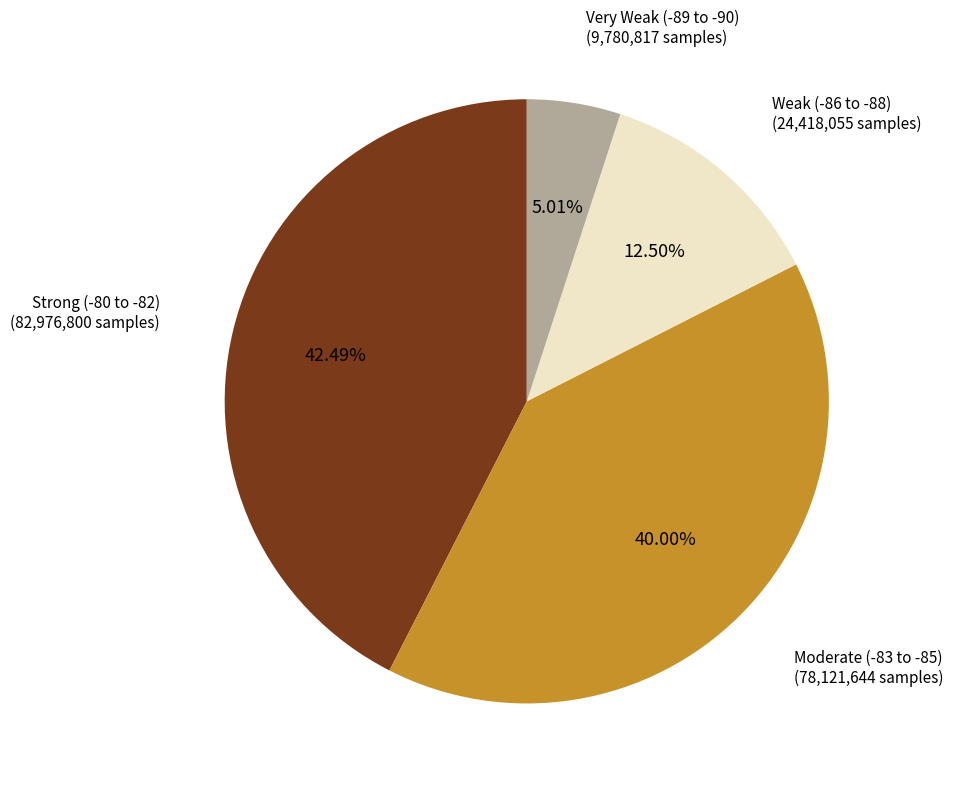

Is there a majority slice in this chart?

No